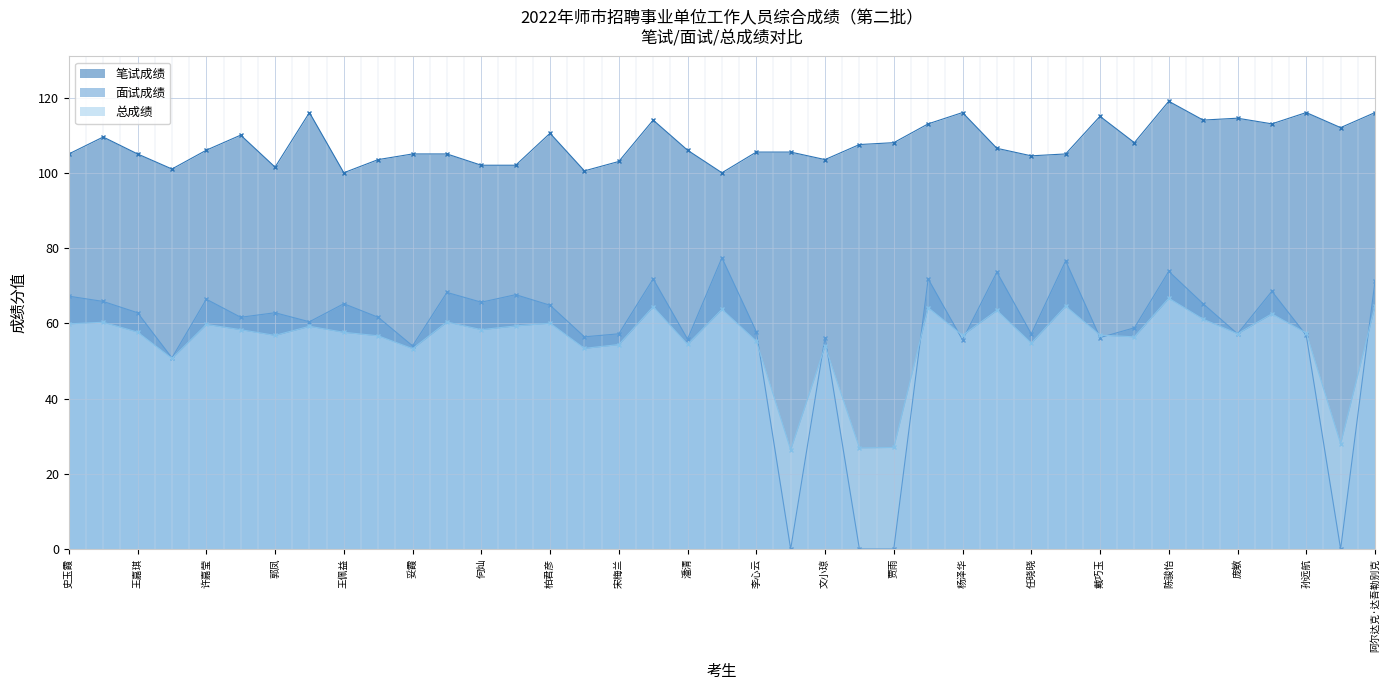

What is the difference between the highest and lowest values at 胡热来·沙帕尔?

50.4